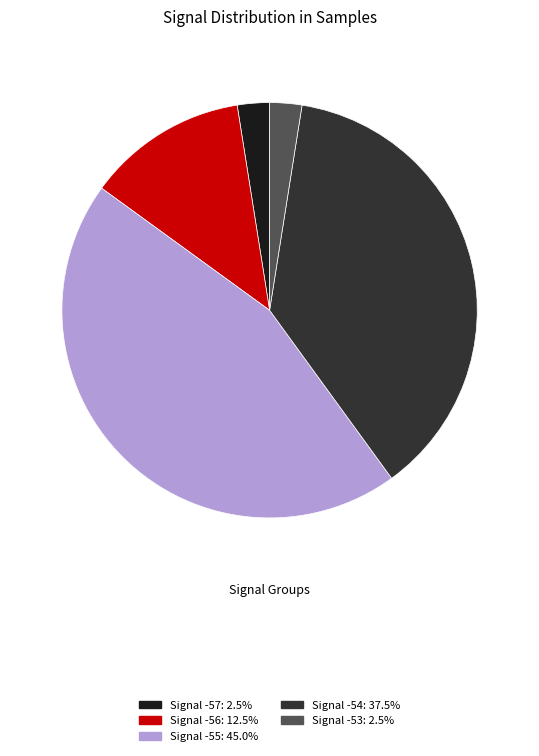

Is there a majority slice in this chart?

No